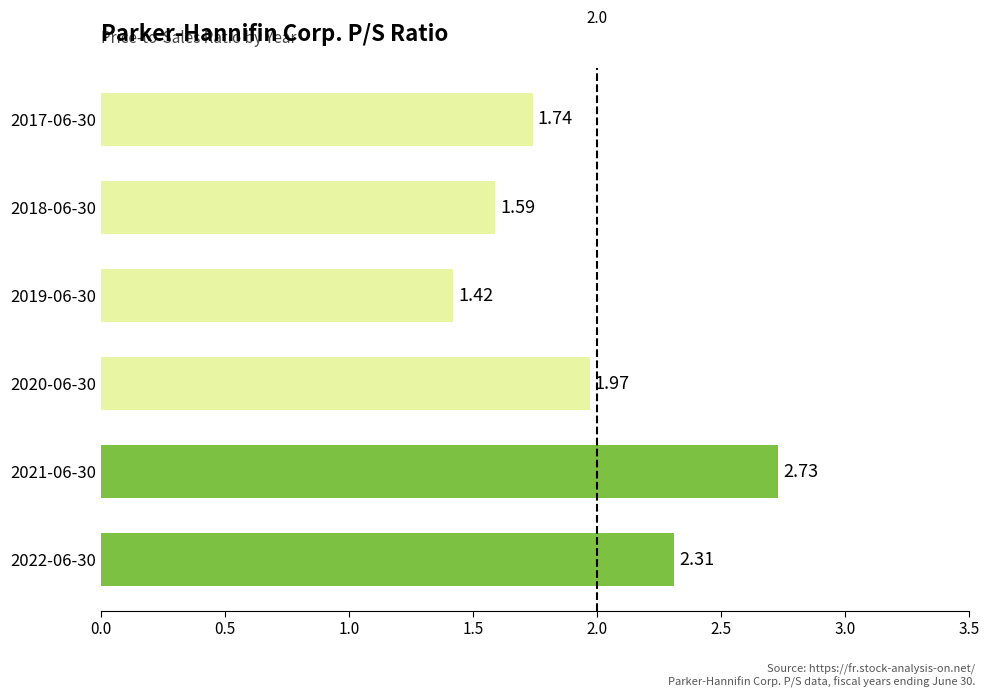

Rank the categories by value from lowest to highest.

2019-06-30, 2018-06-30, 2017-06-30, 2020-06-30, 2022-06-30, 2021-06-30